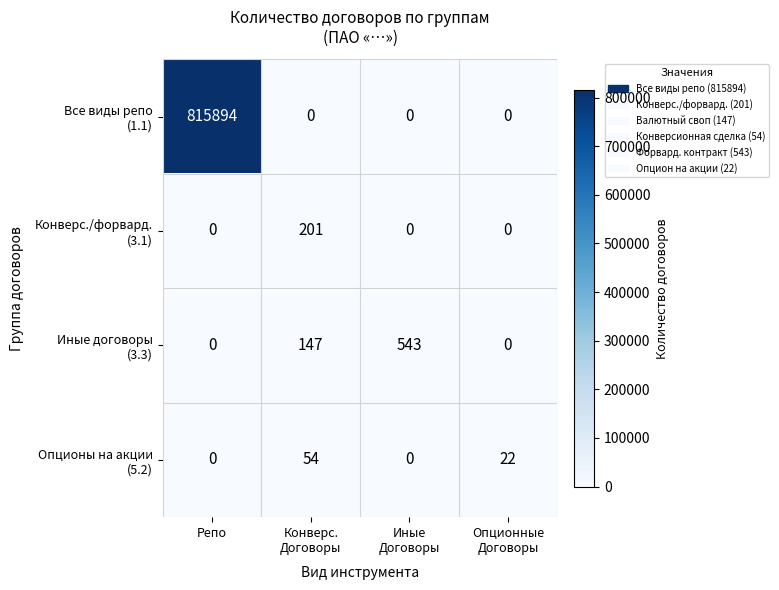

What is the spread (max minus min) of values at Репо?

815894